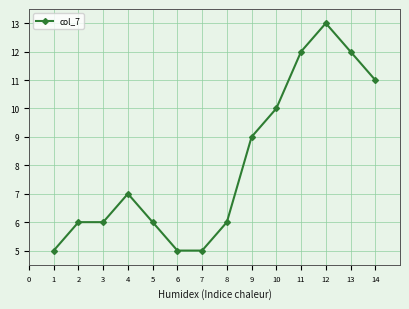

Reading left to right, list all the values displayed in this chart.

5	6	6	7	6	5	5	6	9	10	12	13	12	11